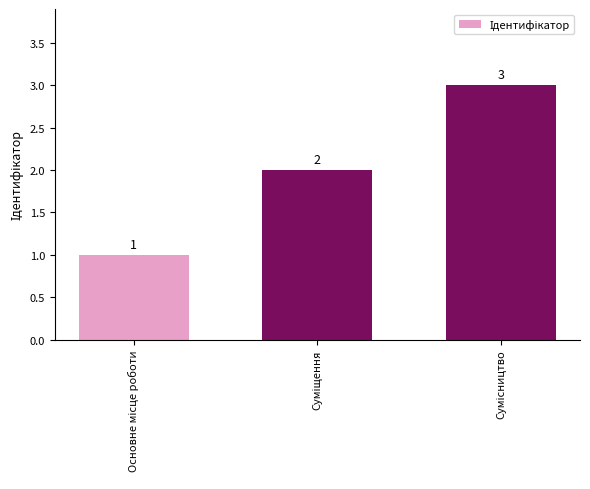

How many bars are there in total?

3